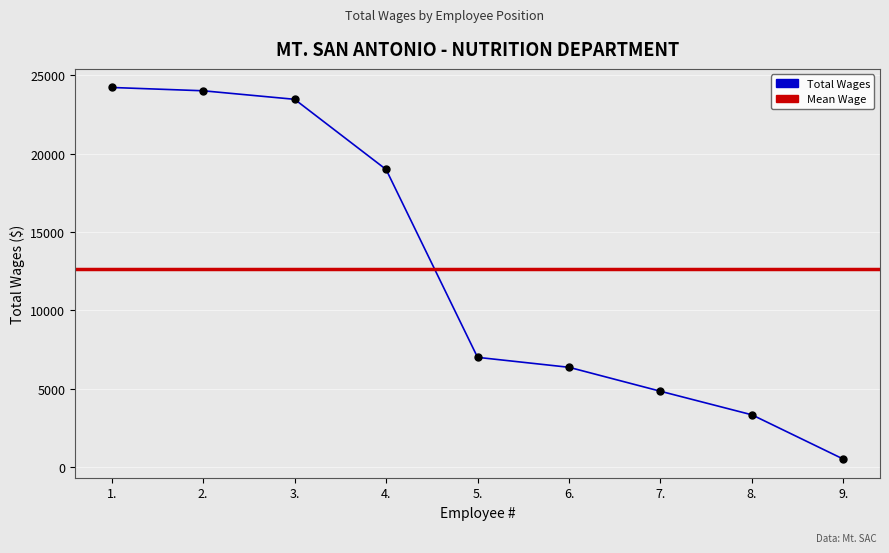

How many data points are less than 7000?

4